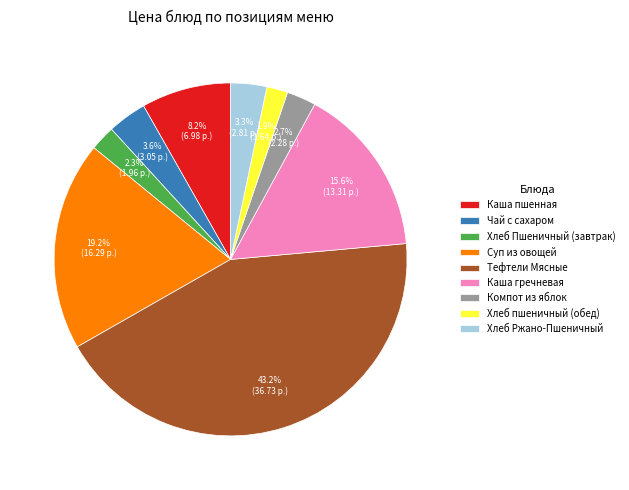

Is there any slice that represents more than half of the pie?

No